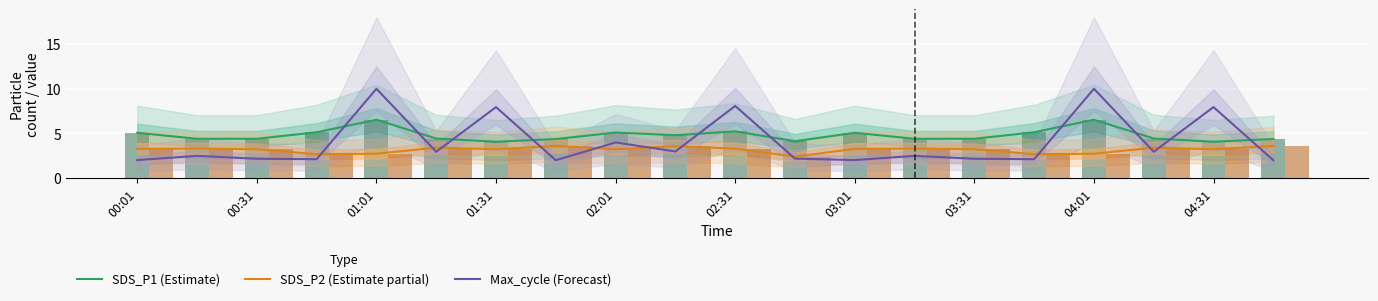

The value of SDS_P2 (Estimate partial) at 00:01 is 3.3. True or false?

True